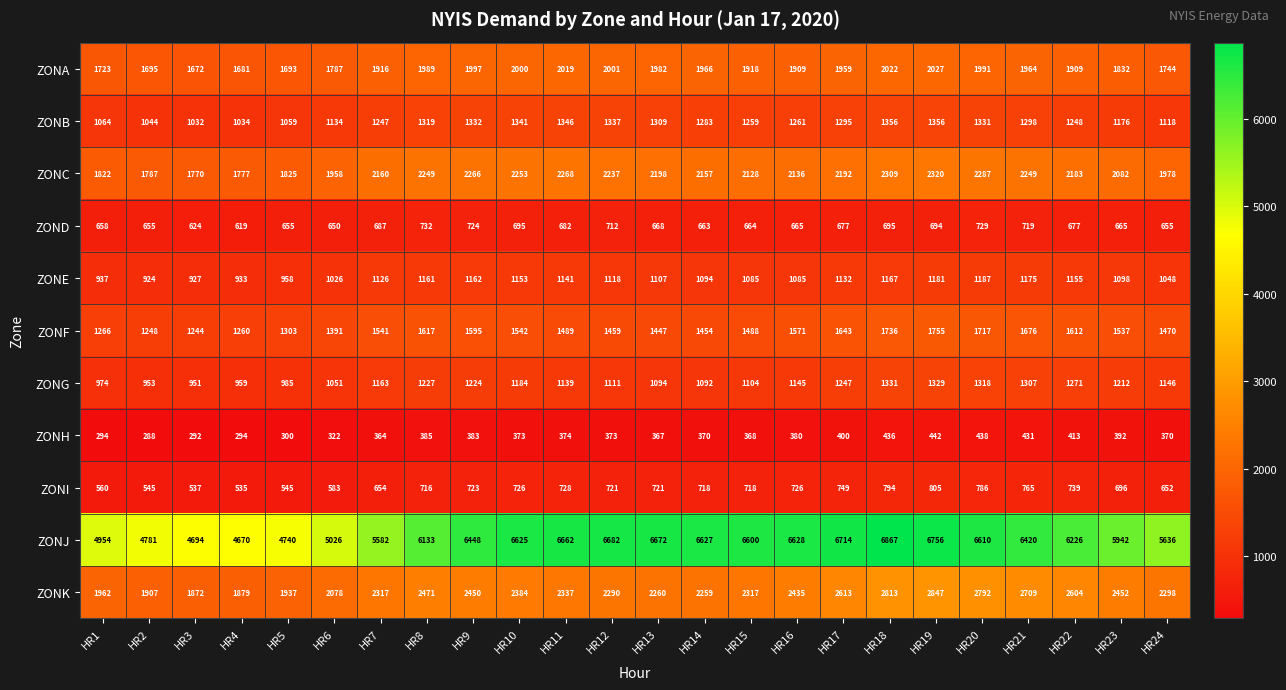

Rank the series by their maximum value, from lowest to highest.

ZONH, ZOND, ZONI, ZONE, ZONG, ZONB, ZONF, ZONA, ZONC, ZONK, ZONJ